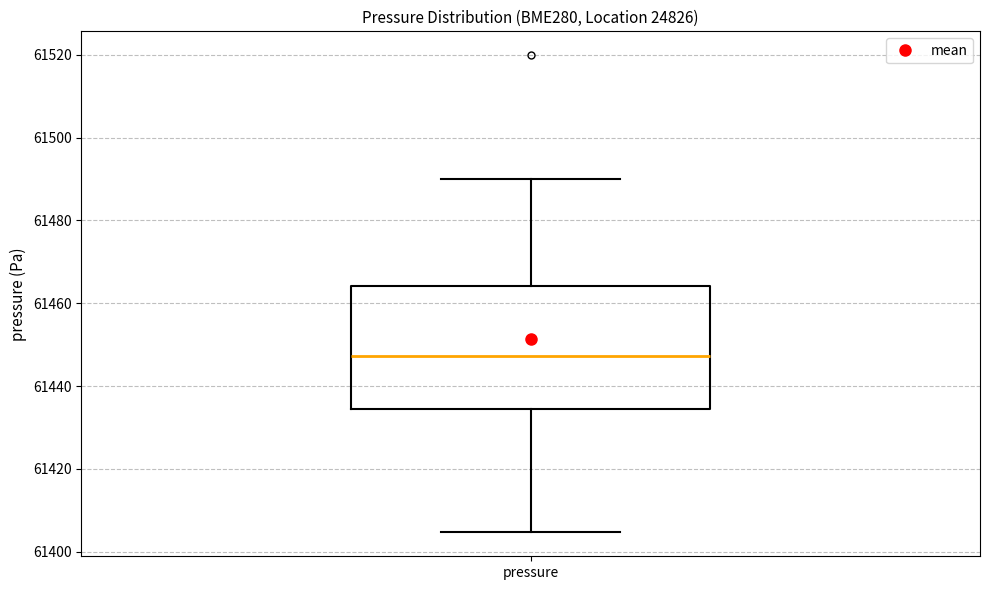

Read this box plot against the y-axis: the position of the median line, the range covered by the box, and the ends of both whiskers. The values are not printed on the chart, so give them approximately, as read against the axis.

median 61448, box 61434 to 61464, whiskers 61404 to 61490